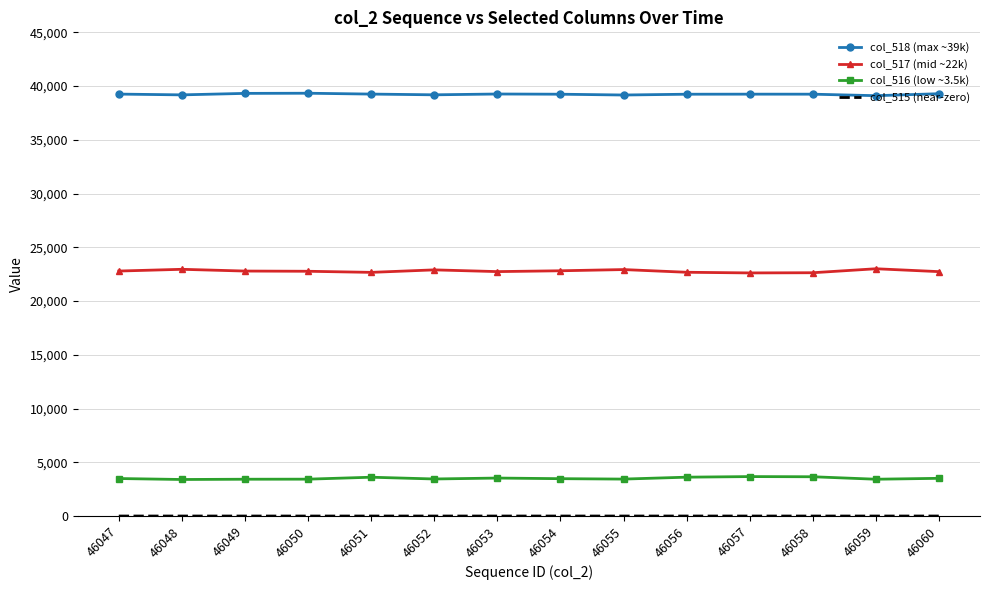

Is it true that col_516 (low ~3.5k) equals 3399 at 46048?

True